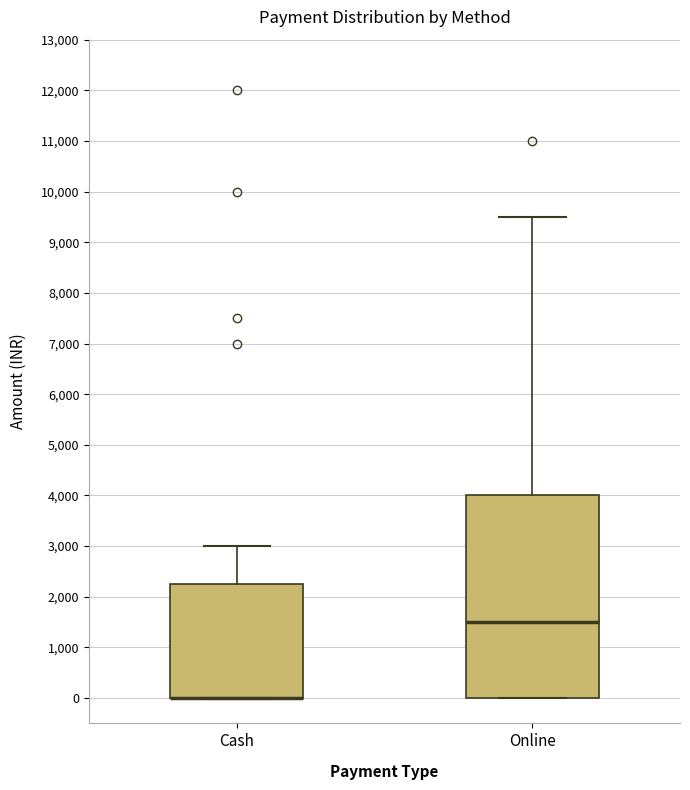

Reading left to right, transcribe this box plot: for each box, give where its median line is, the range the box spans, and where its two whiskers end, as read against the y-axis. The values are not printed on the chart, so give them approximately, as read against the axis.

Cash: median 0 (drawn on the box's lower edge), box 0 to 2300, whiskers 0 to 3000
Online: median 1500, box 0 to 4000, whiskers 0 to 9500